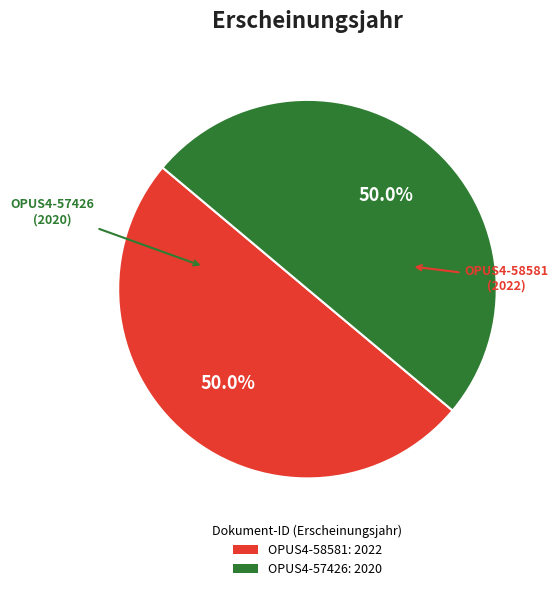

What is the ratio of the value at OPUS4-58581: 2022 to the value at OPUS4-57426: 2020?

1.0